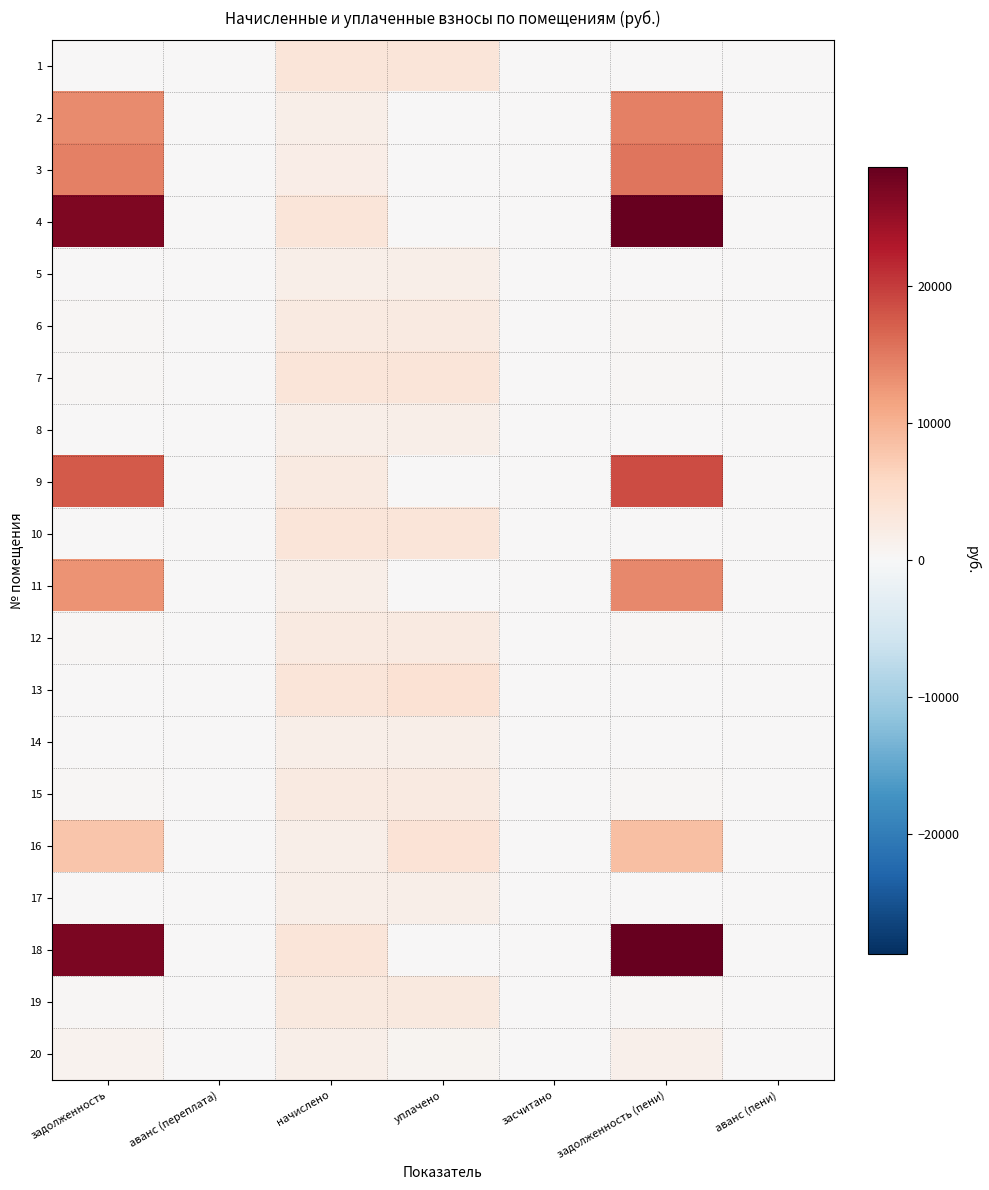

Between задолженность and аванс (переплата), which is larger?

задолженность